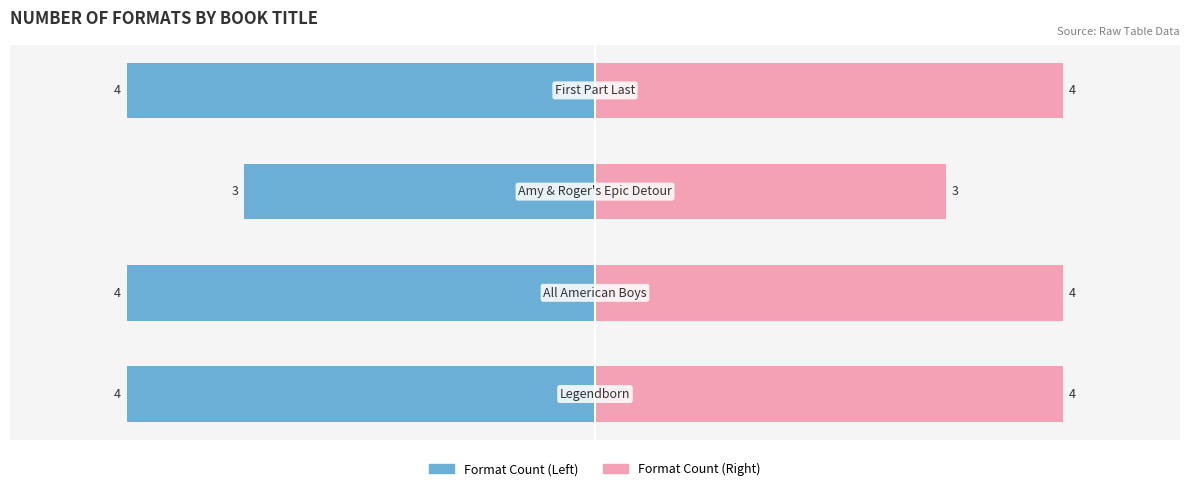

What is the sum of all values?

15